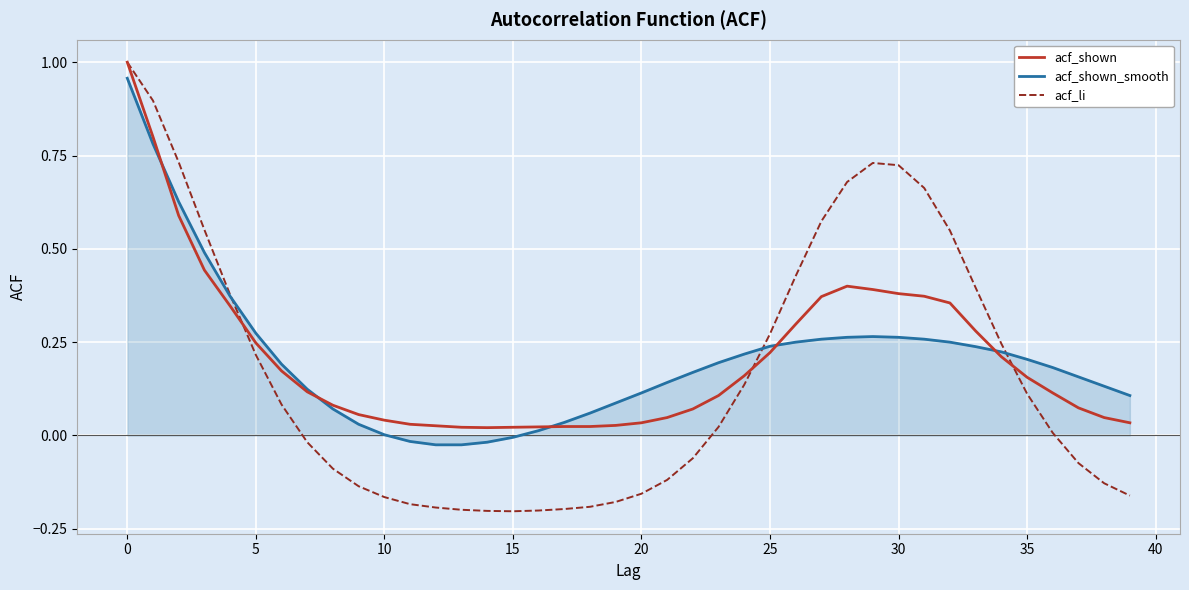

Which series has the widest spread of values?

acf_li